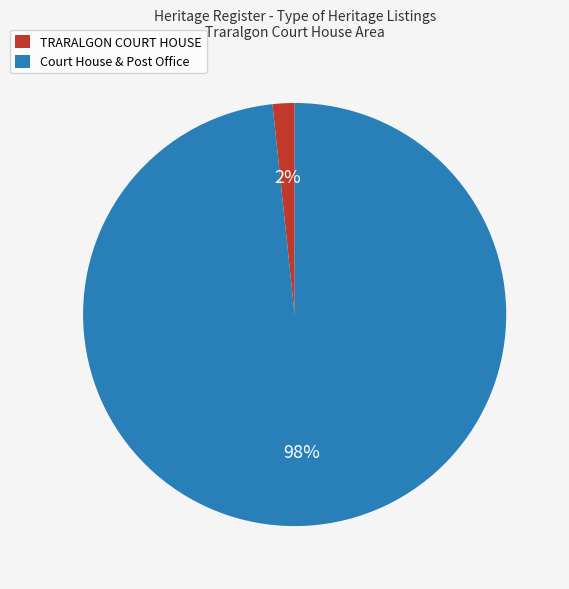

Which has a higher value, Court House & Post Office or TRARALGON COURT HOUSE?

Court House & Post Office